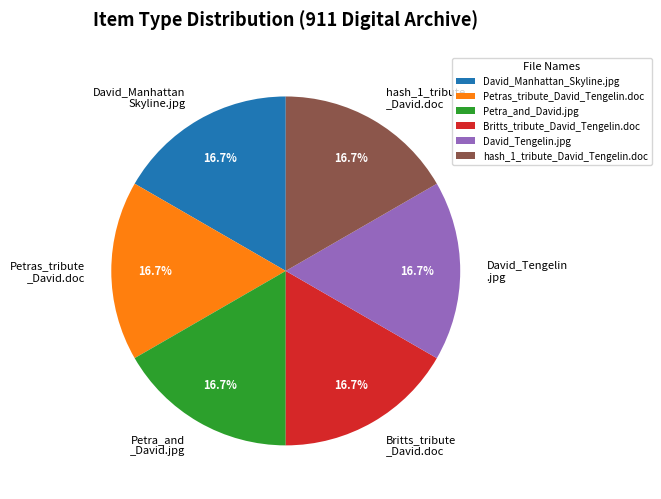

Approximately how many times larger is the value at hash_1_tribute _David.doc compared to Petra_and _David.jpg?

1.0